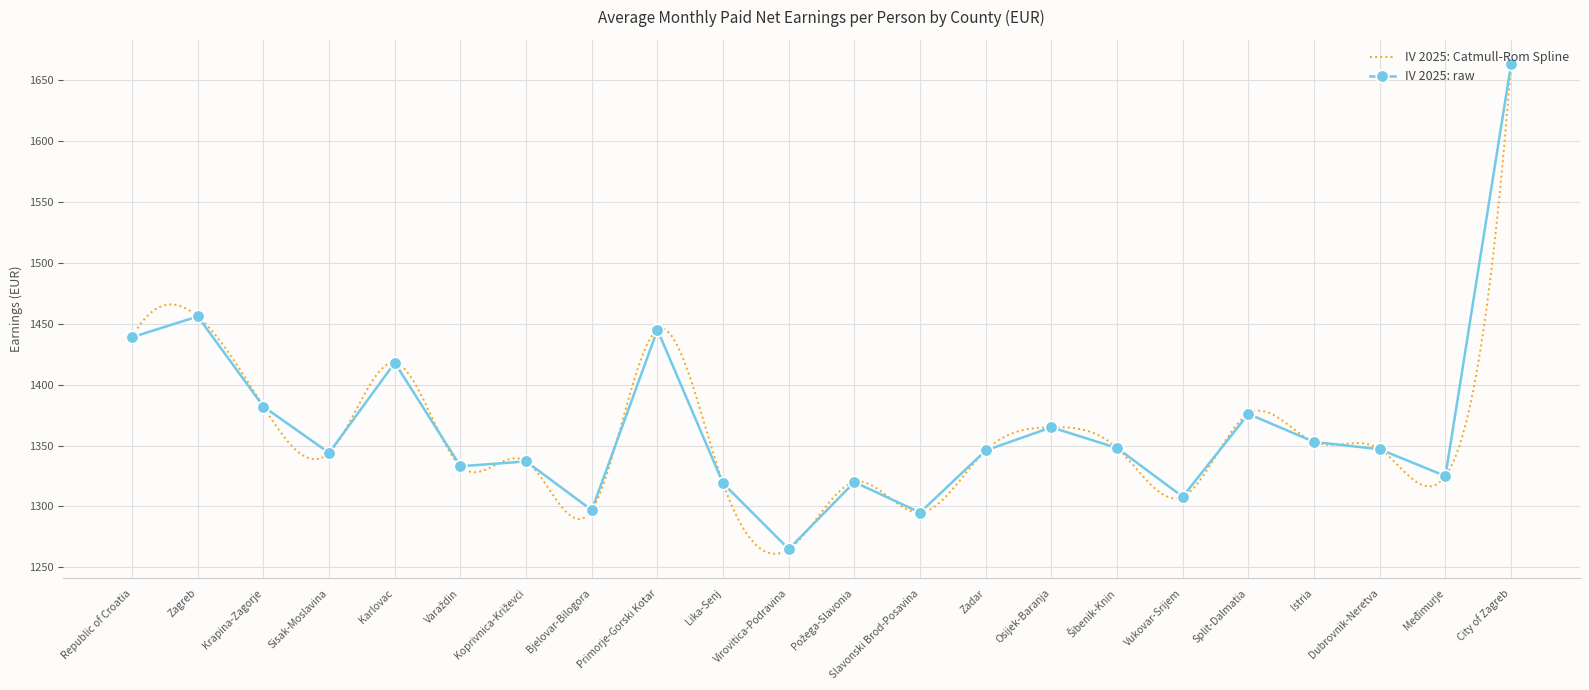

What value does the data have at Vukovar-Srijem?

1308